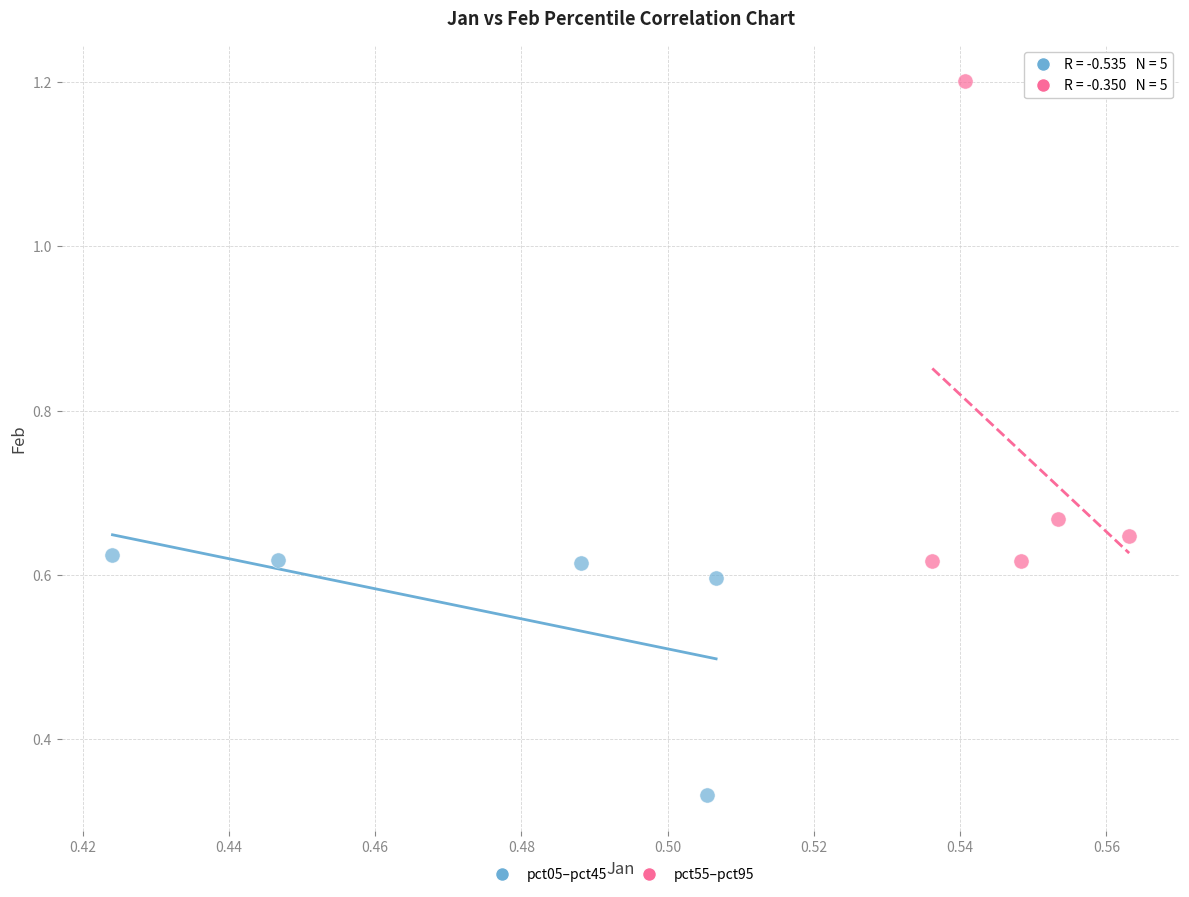

What are all the series names shown in the legend?

pct05–pct45, pct55–pct95